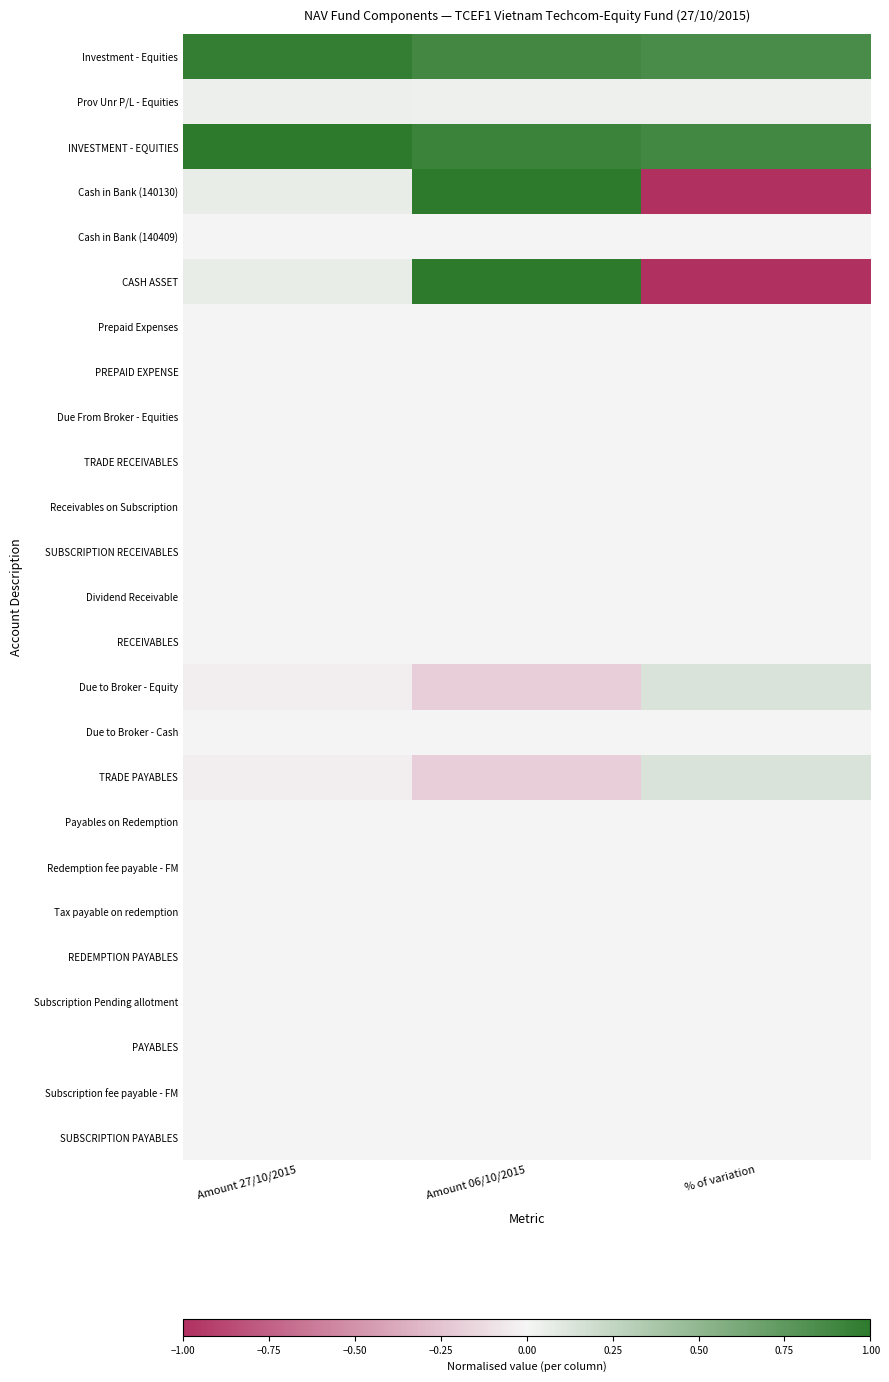

What is the total value across all series at Amount 06/10/2015?

3.5